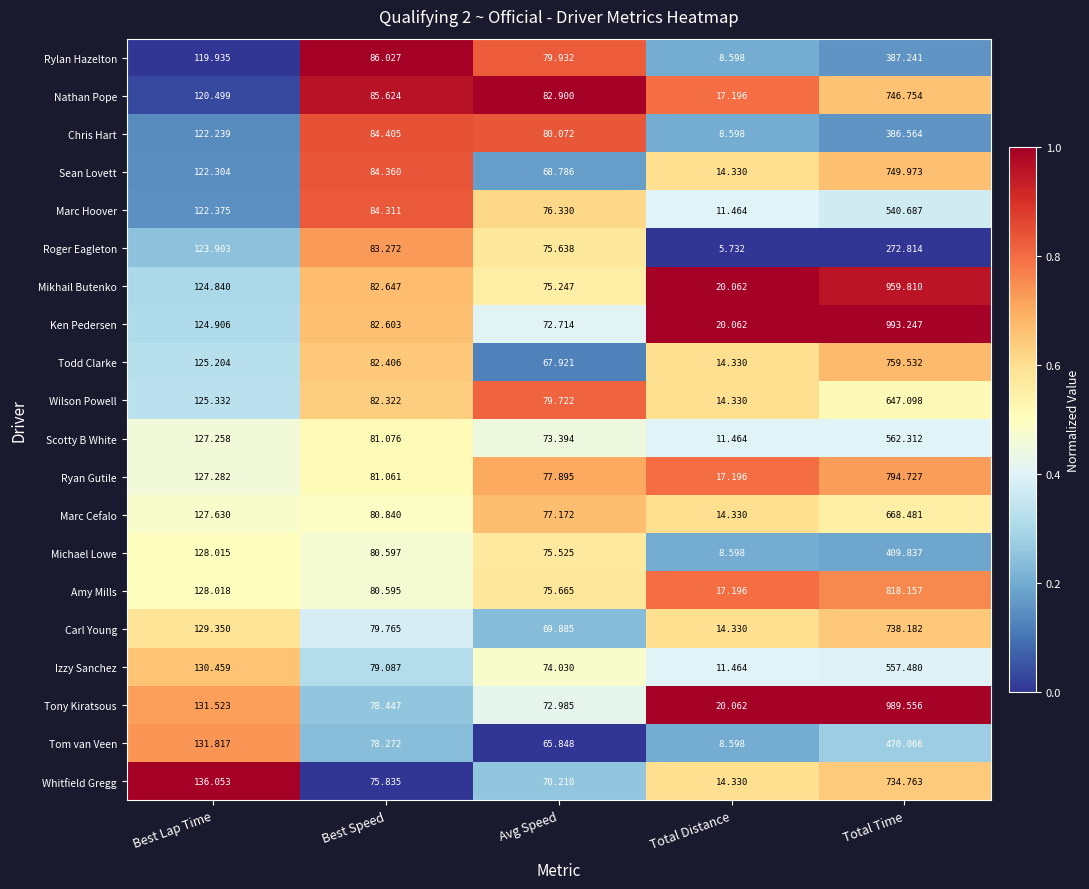

At which category is the sum across all series the highest?

Total Time